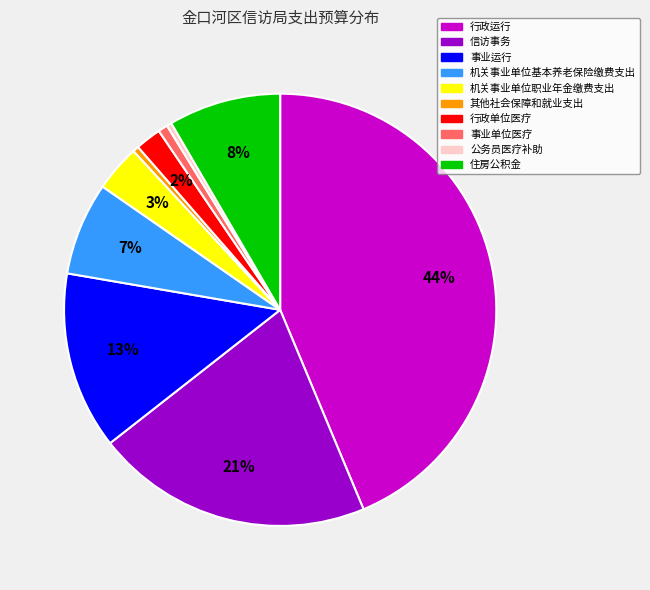

Which category has the biggest portion of the pie?

行政运行